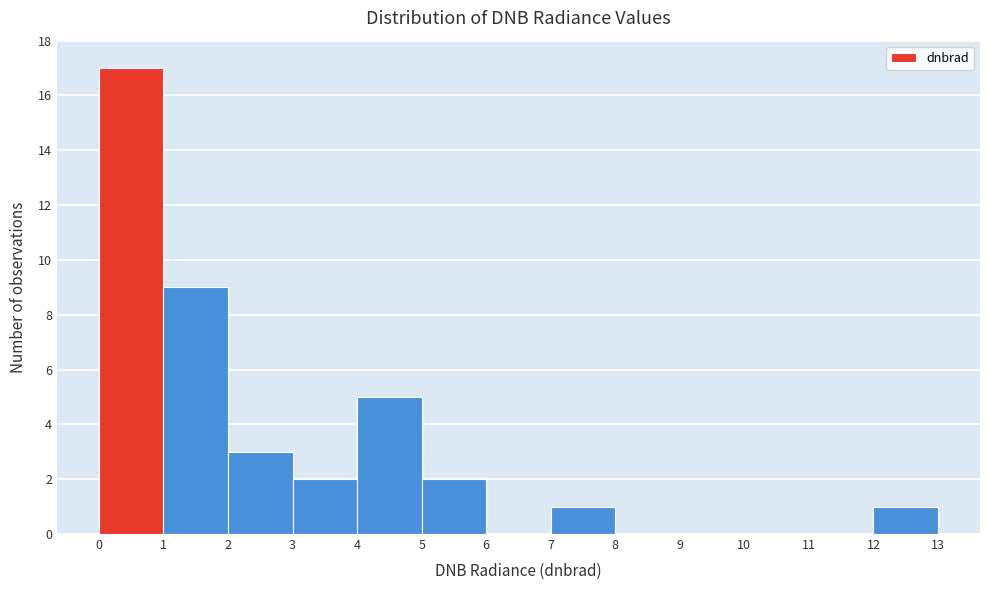

Reading left to right, list every bar in this chart as the range it spans on the x-axis followed by its height. The values are not printed on the chart, so give them approximately, as read against the axis.

0 to 1: 17
1 to 2: 9
2 to 3: 3
3 to 4: 2
4 to 5: 5
5 to 6: 2
6 to 7: 0
7 to 8: 1
8 to 9: 0
9 to 10: 0
10 to 11: 0
11 to 12: 0
12 to 13: 1